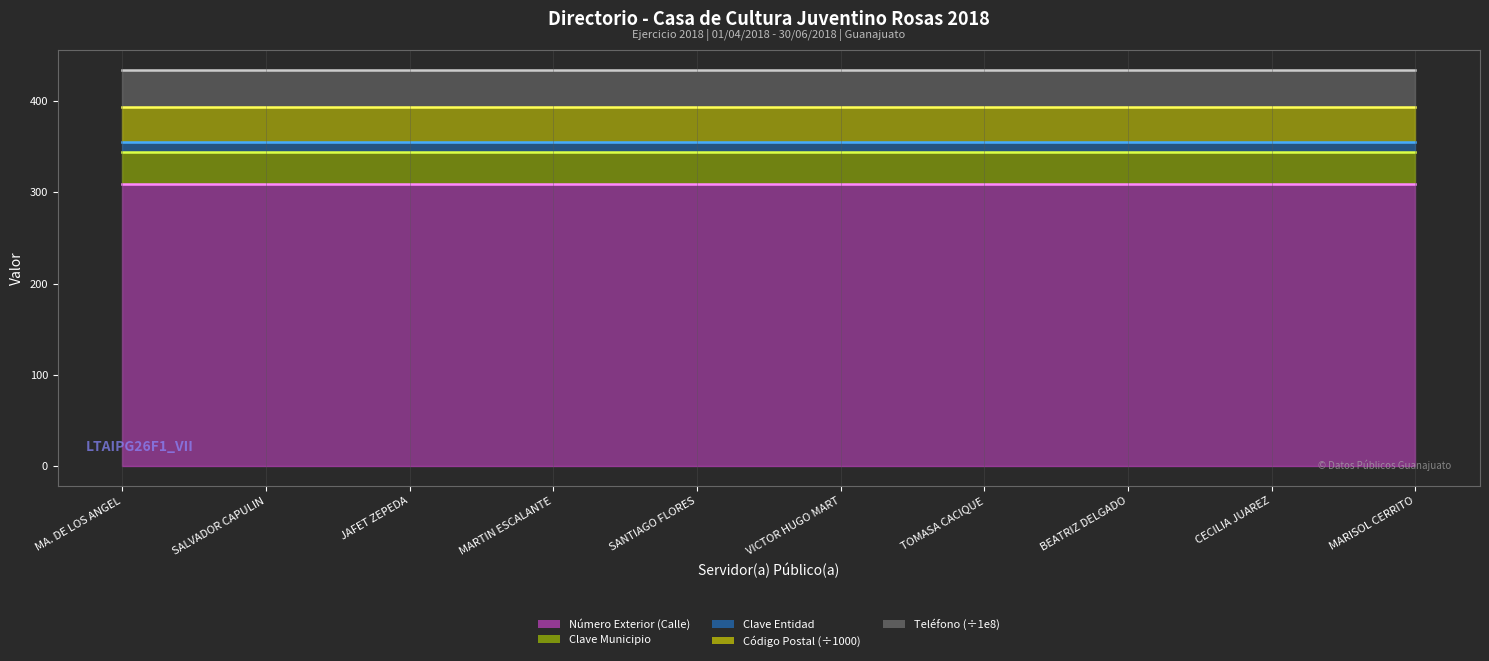

What is the sum of the Teléfono (÷1e8) línea values at CECILIA JUAREZ and MA. DE LOS ANGEL?

868.9